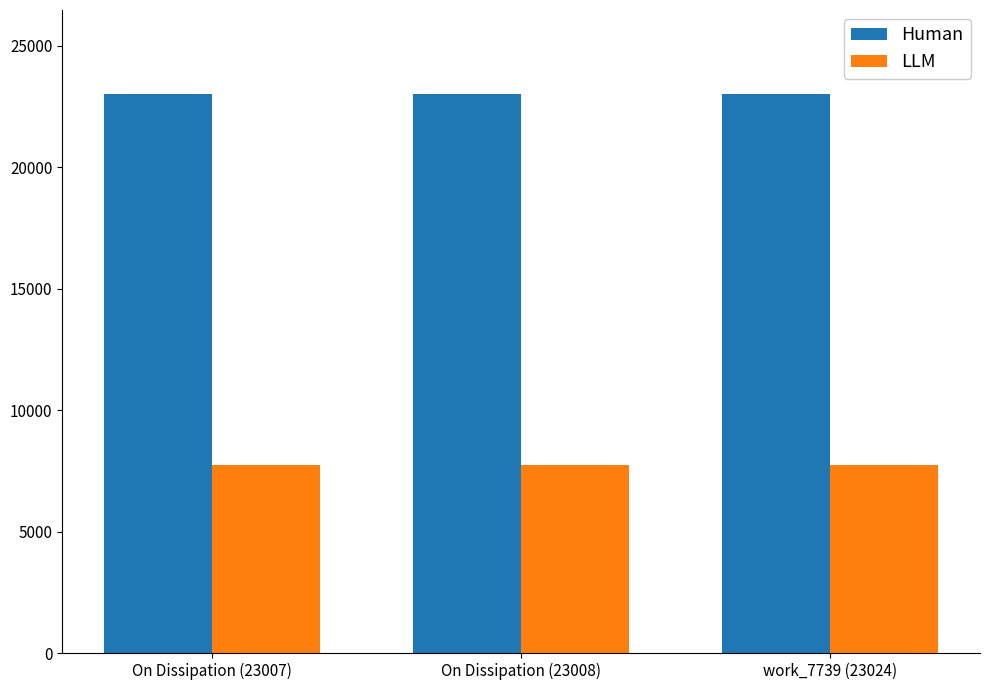

What is the maximum value for LLM?

7739